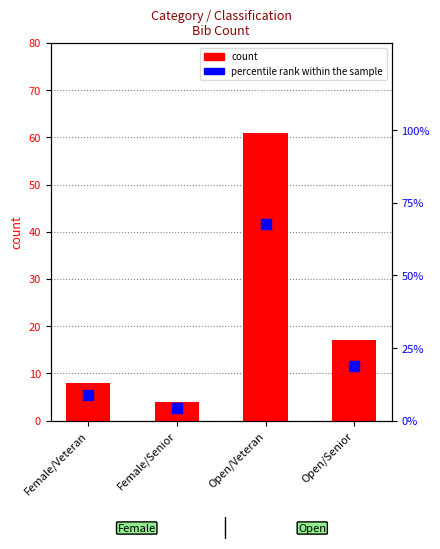

How many bars are there in each group?

2